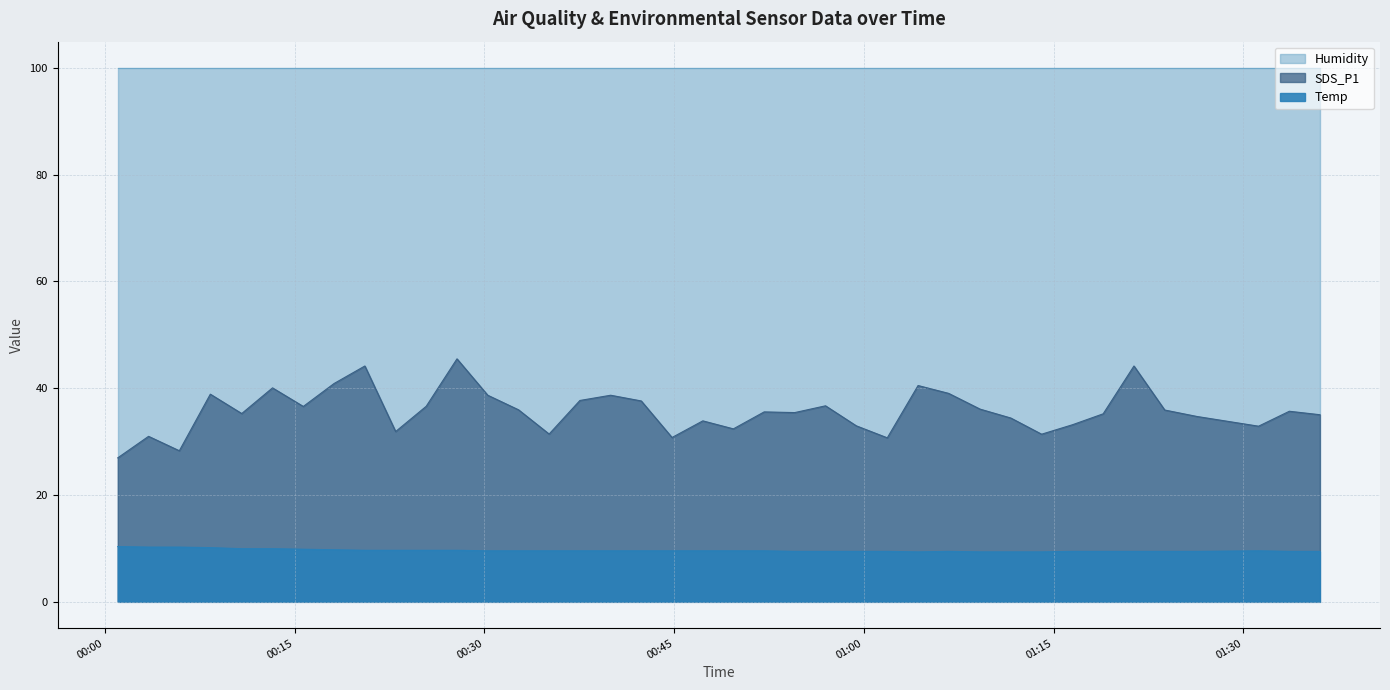

Is the value of Temp at 2023/12/17 01:04:17 greater than the value of SDS_P1 at 2023/12/17 00:49:41?

No